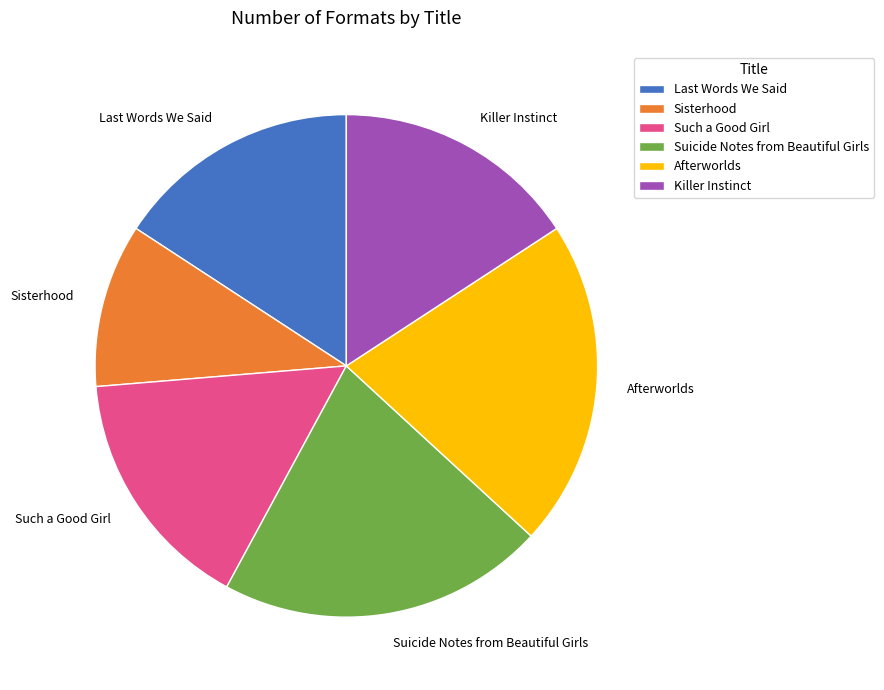

What is the ratio of the value at Afterworlds to the value at Sisterhood?

2.0